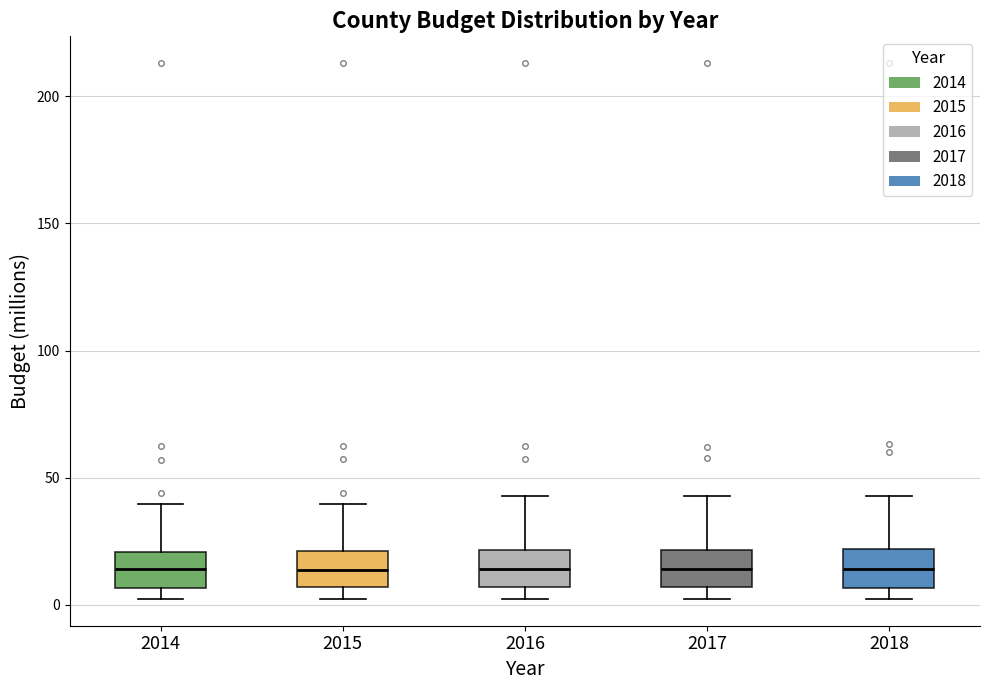

Reading left to right, transcribe this box plot: for each box, give where its median line is, the range the box spans, and where its two whiskers end, as read against the y-axis. The values are not printed on the chart, so give them approximately, as read against the axis.

2014: median 15, box 5 to 20, whiskers 5 (just below the box's lower edge) to 40
2015: median 15, box 5 to 20, whiskers 0 to 40
2016: median 15, box 5 to 20, whiskers 0 to 45
2017: median 15, box 5 to 20, whiskers 0 to 45
2018: median 15, box 5 to 20, whiskers 0 to 45